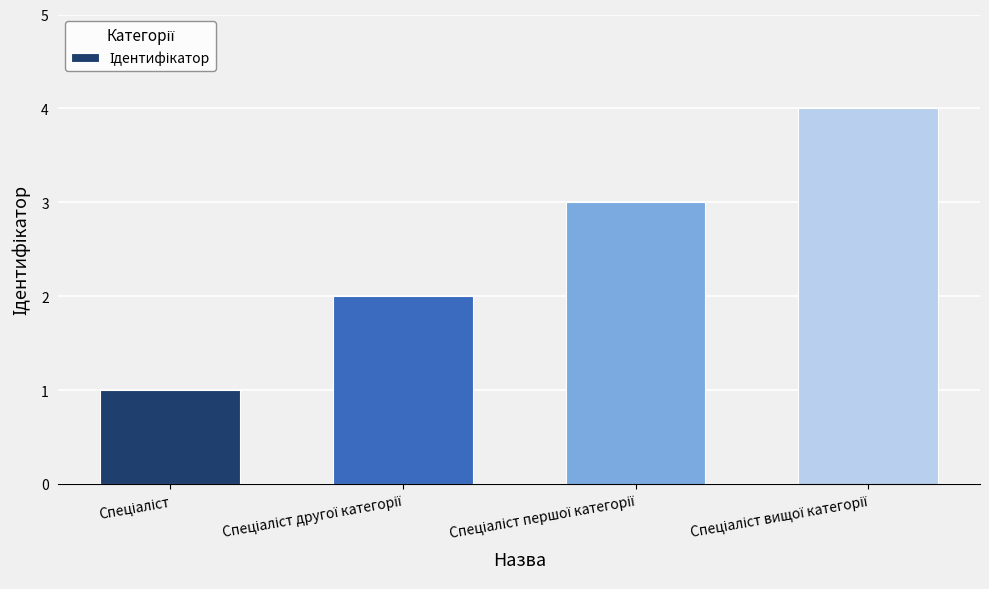

What is the greatest value displayed?

4